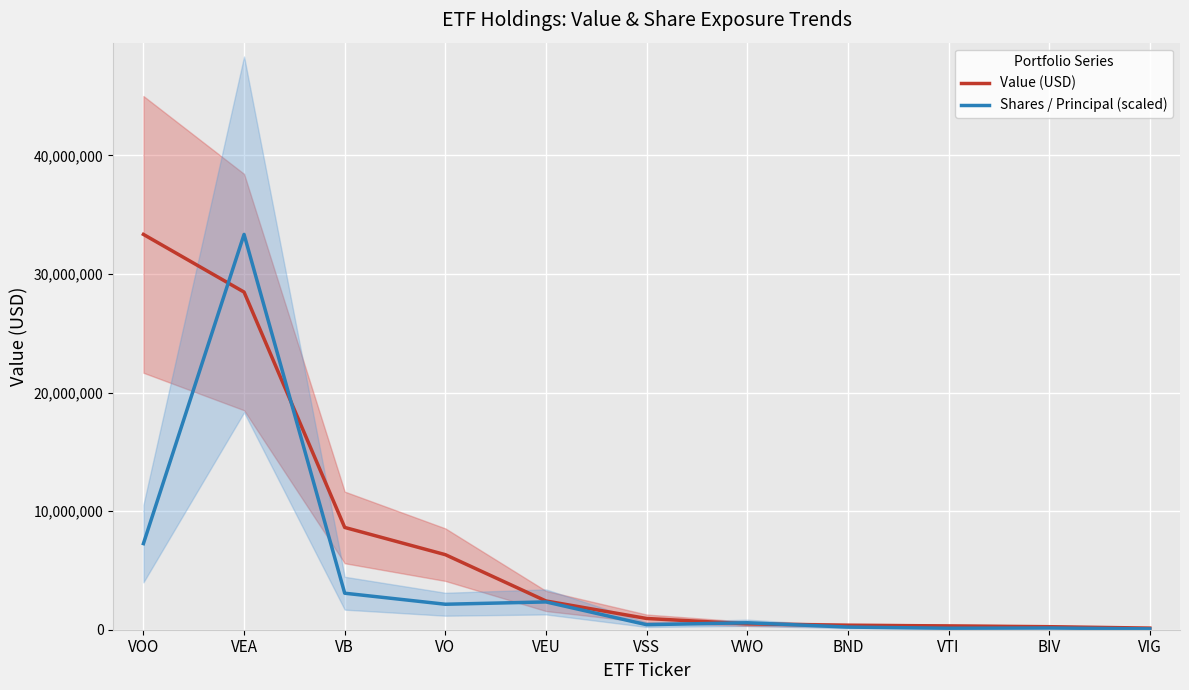

Between VOO and VTI, which series saw the biggest shift?

Value (USD)